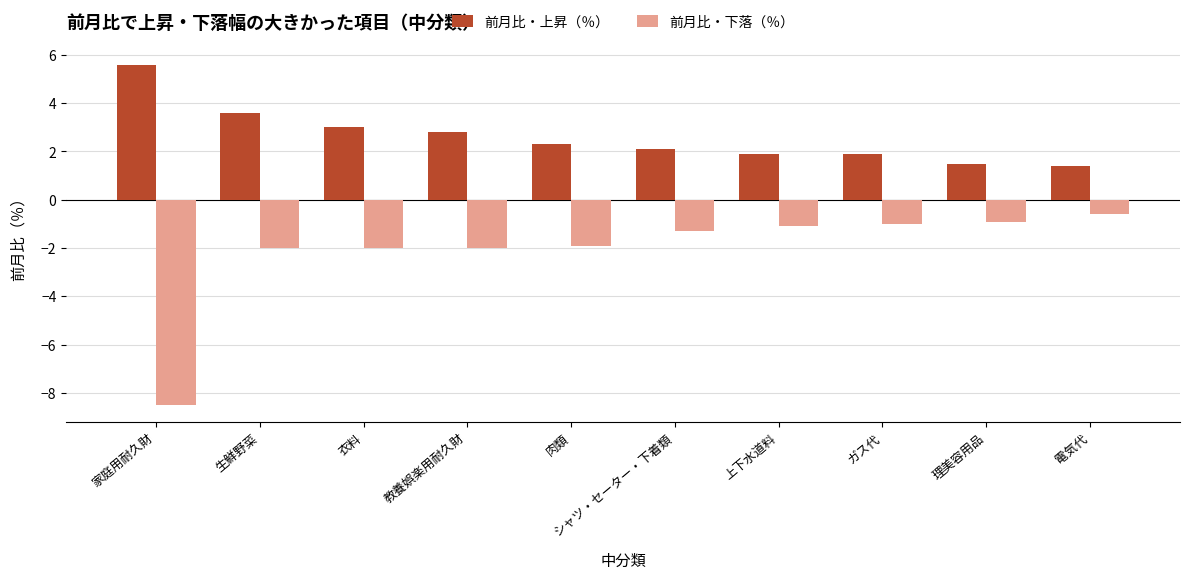

What is the maximum value for 前月比・上昇（％）?

5.6